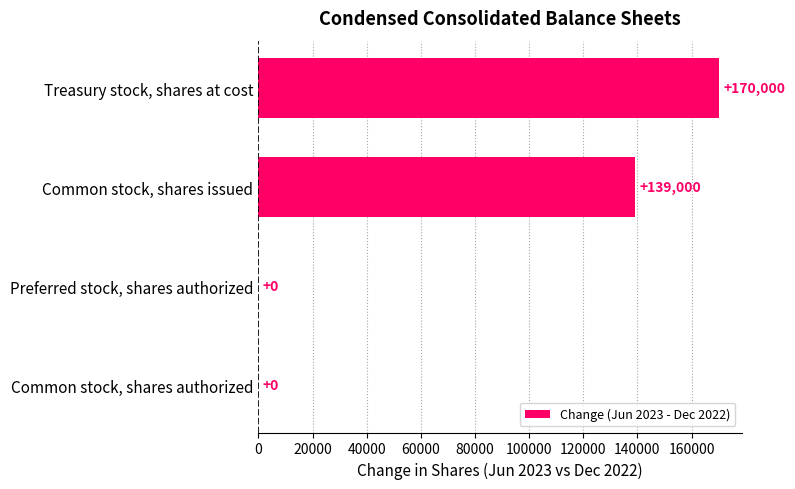

Which has a higher value, Treasury stock, shares at cost or Common stock, shares issued?

Treasury stock, shares at cost